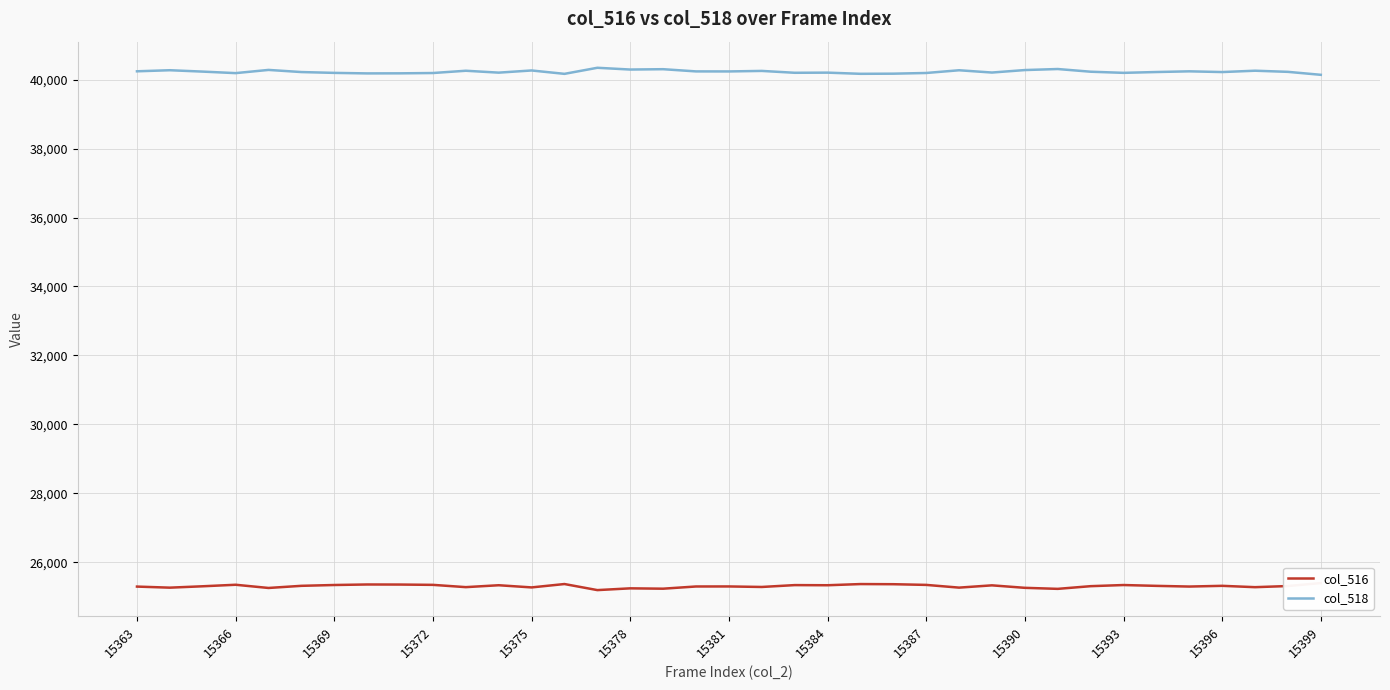

List the series in order of their overall mean, lowest first.

col_516, col_518